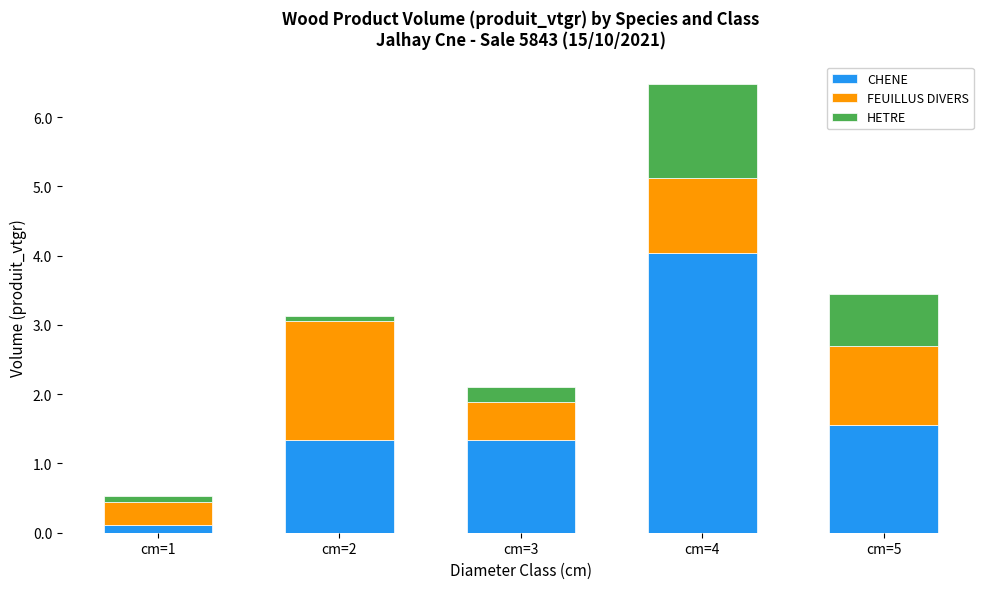

What is the total value across all series at cm=1?

0.5